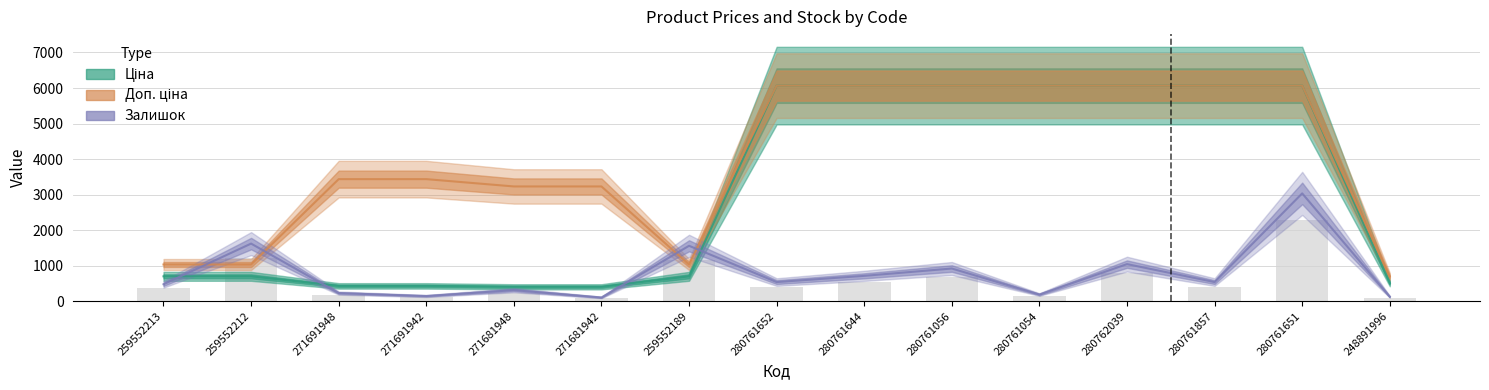

Which series has the largest total across all categories?

Доп. ціна